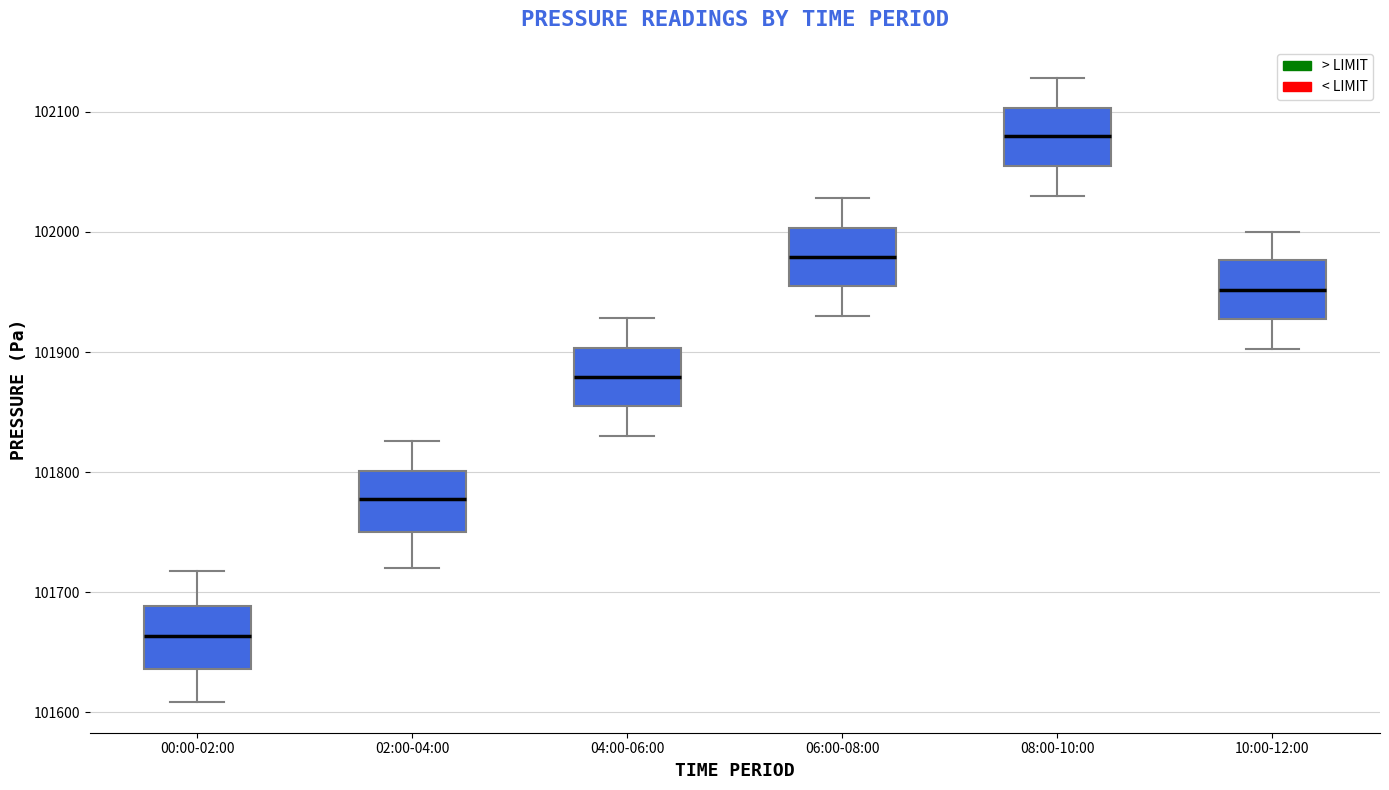

Where is the upper edge of the box for 00:00-02:00 on the y-axis? The values are not printed on the chart, so give them approximately, as read against the axis.

101690